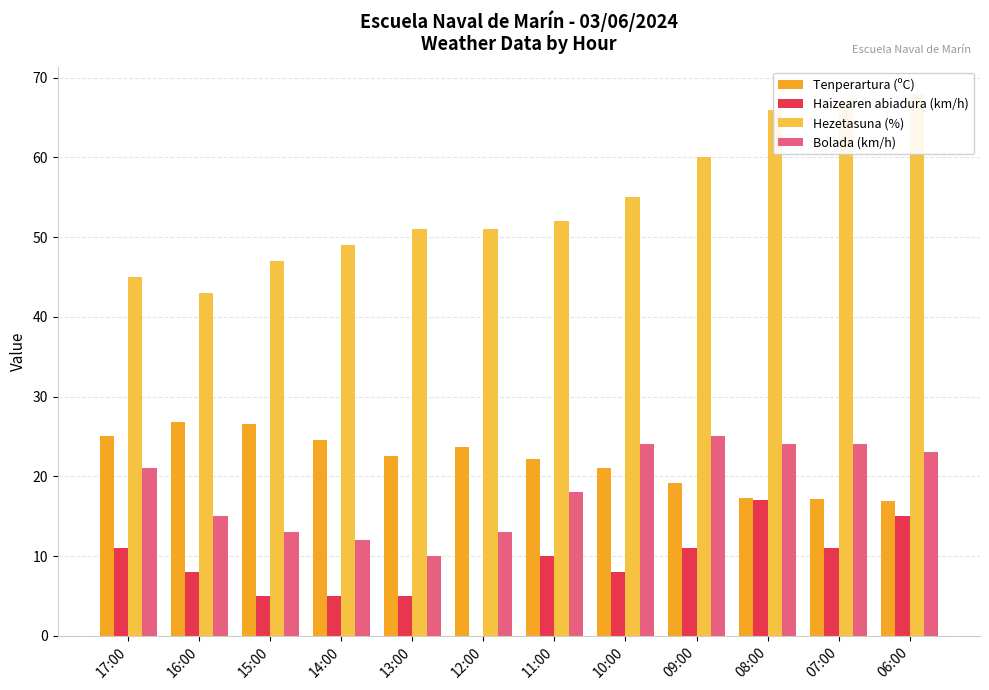

What are all the series names shown in the legend?

Tenperartura (ºC), Haizearen abiadura (km/h), Hezetasuna (%), Bolada (km/h)